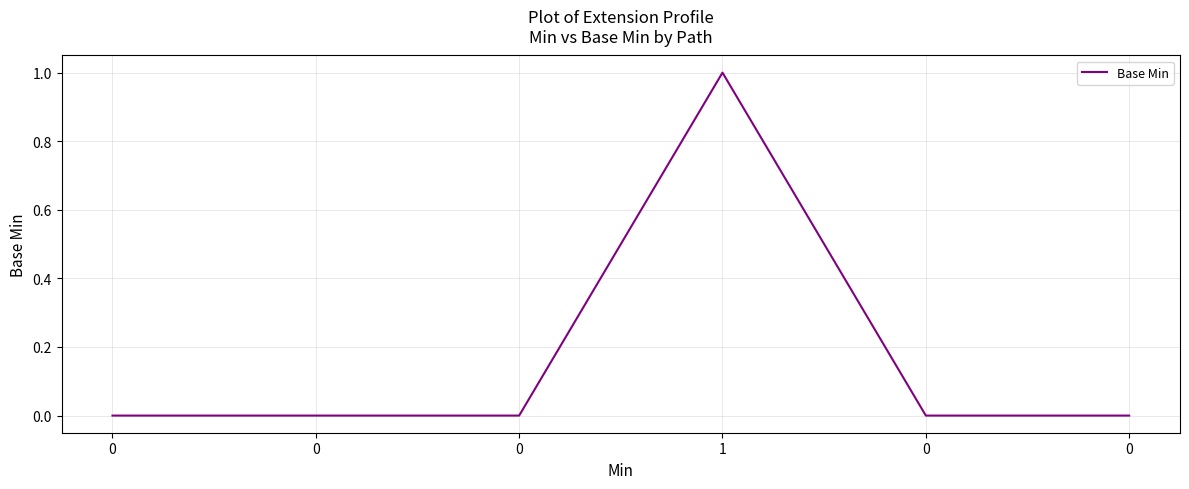

What is the difference between the maximum and minimum values?

1